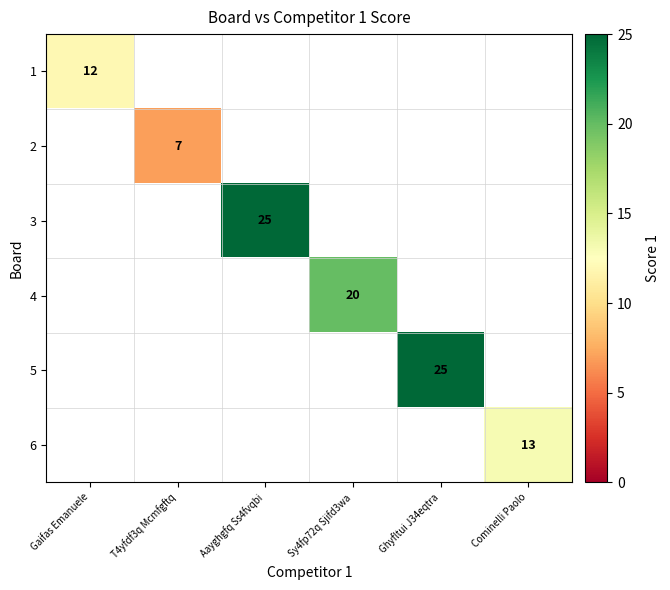

True or false: 1 has a value of 12 at Gaifas Emanuele.

True